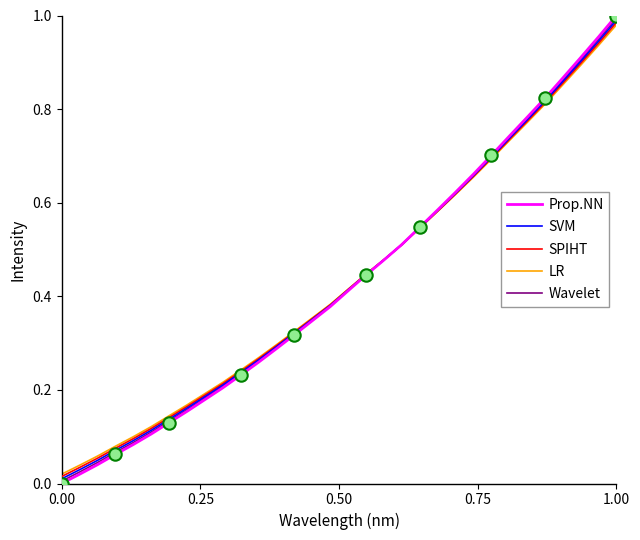

List the series in order of their overall mean, highest first.

LR, SPIHT, SVM, Wavelet, Prop.NN